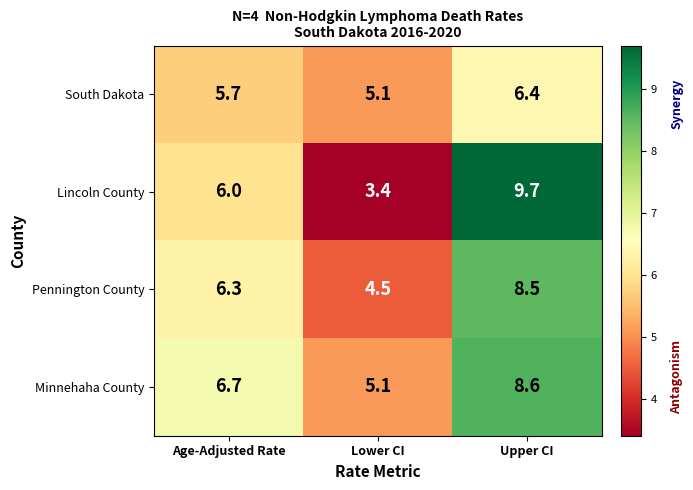

At Age-Adjusted Rate, list the series in order from smallest to largest.

South Dakota, Lincoln County, Pennington County, Minnehaha County